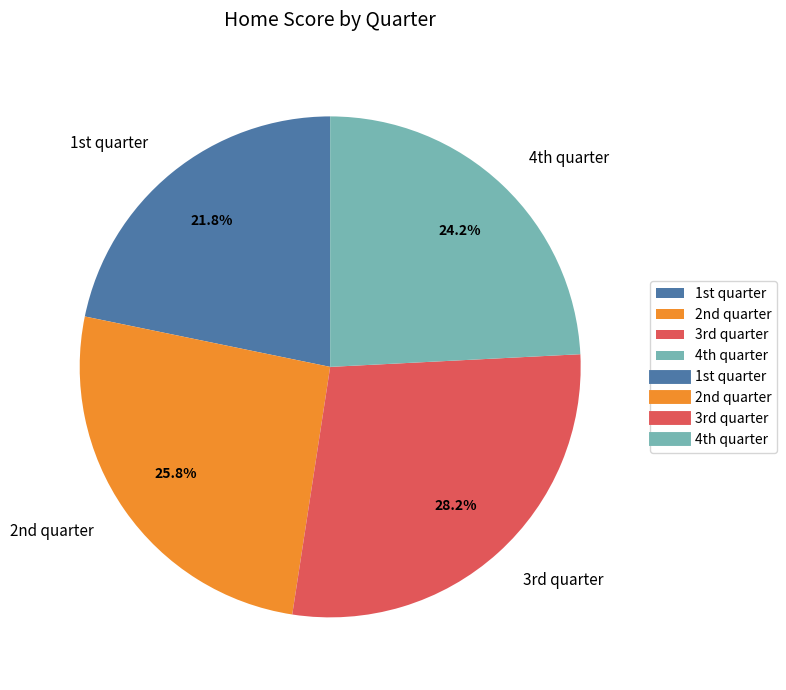

Does any single category account for the majority?

No